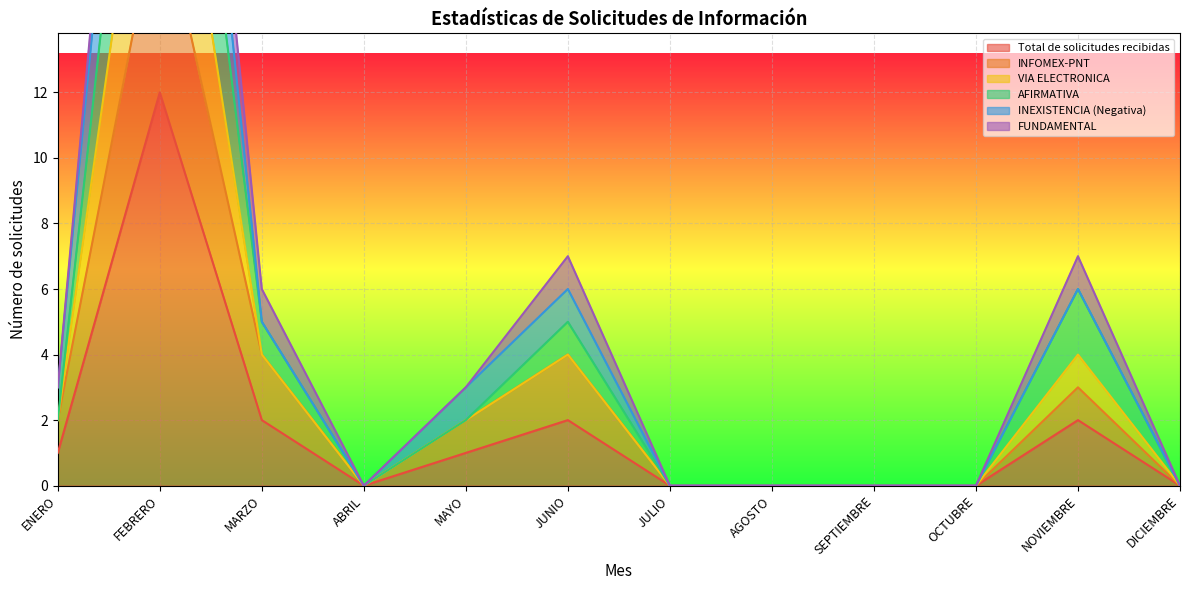

Is it true that Total de solicitudes recibidas equals 3 at MARZO?

False